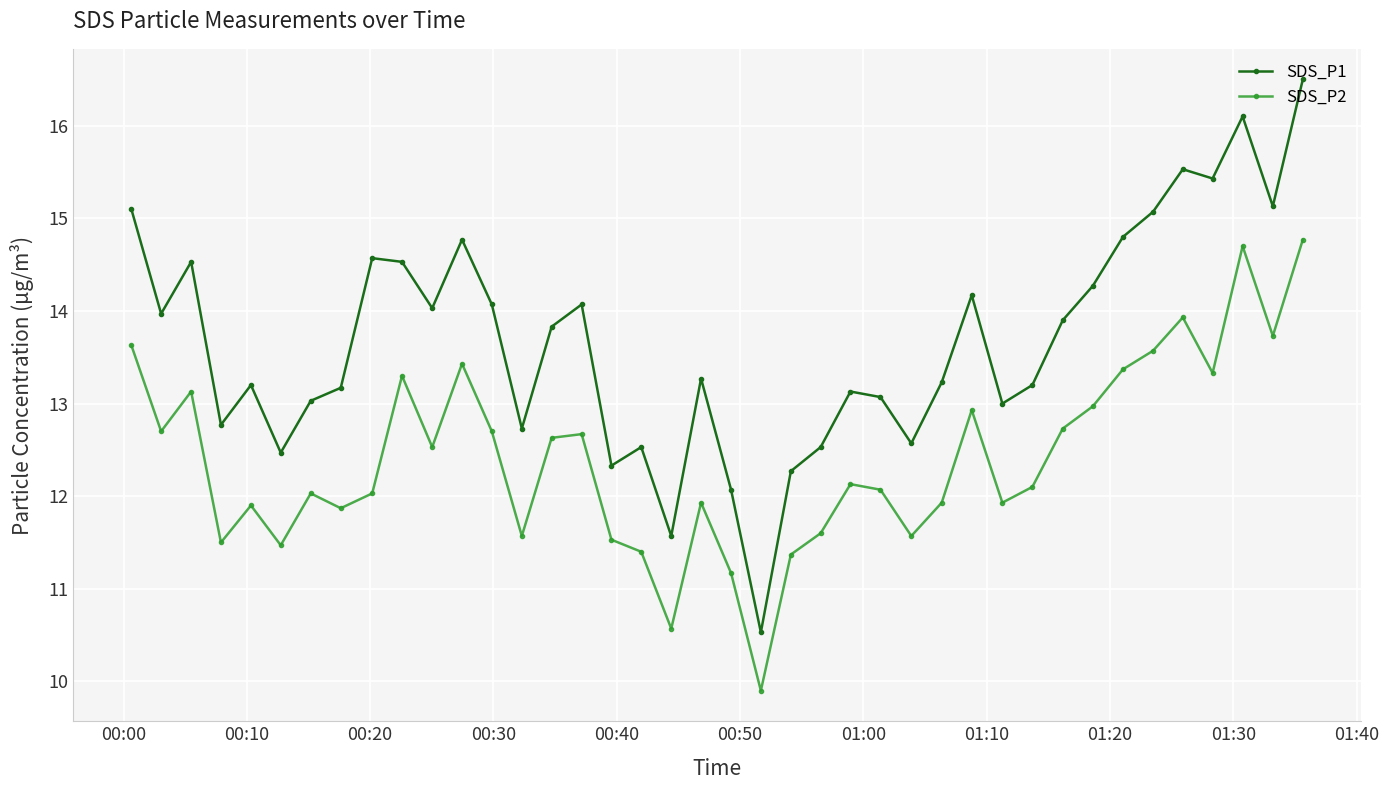

True or false: SDS_P2 and SDS_P1 intersect in this chart.

False